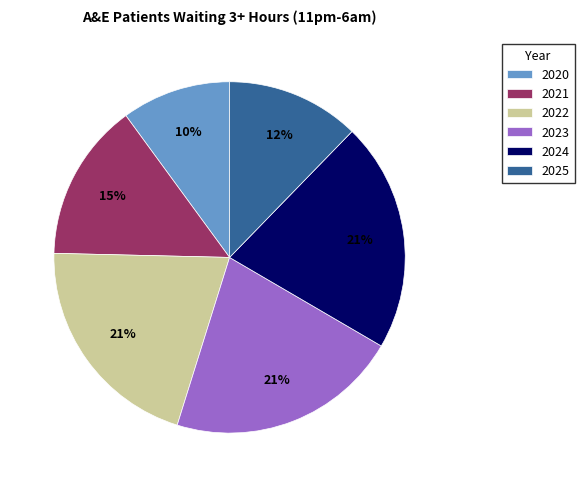

Which has a higher value, 2024 or 2021?

2024